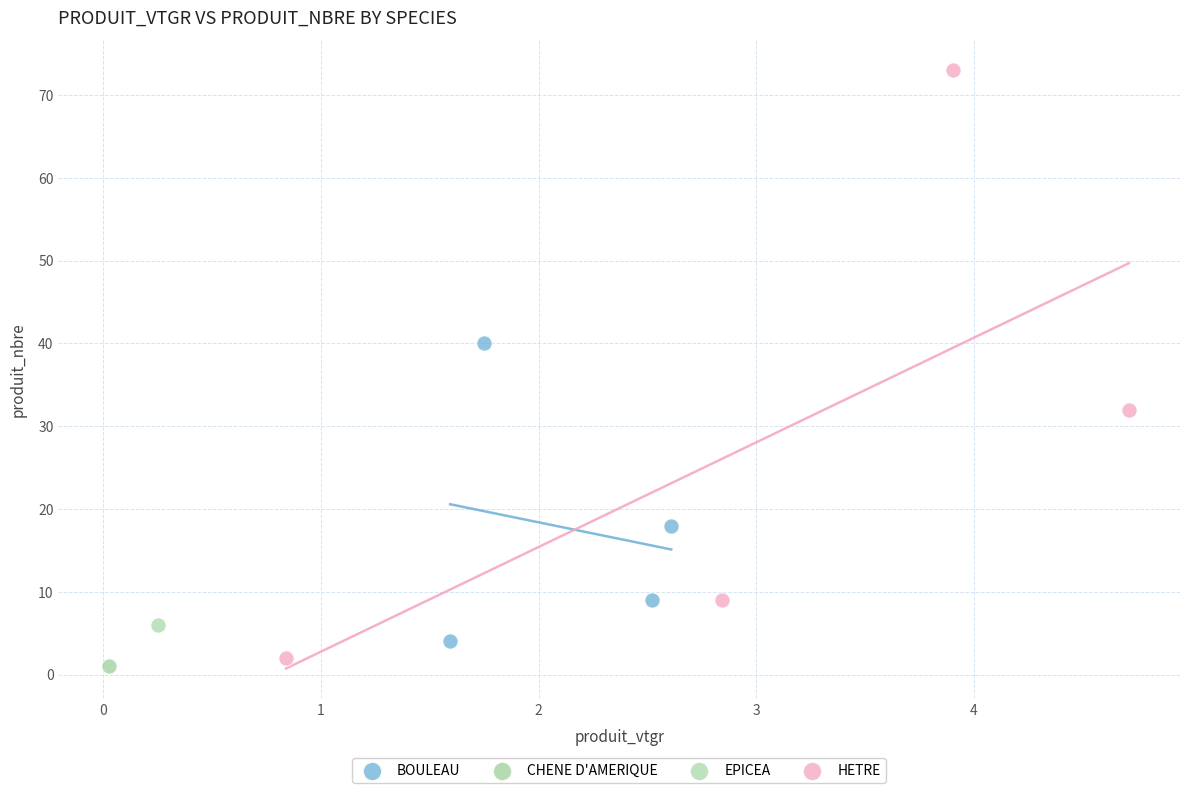

Which series reaches the maximum Y coordinate?

HETRE